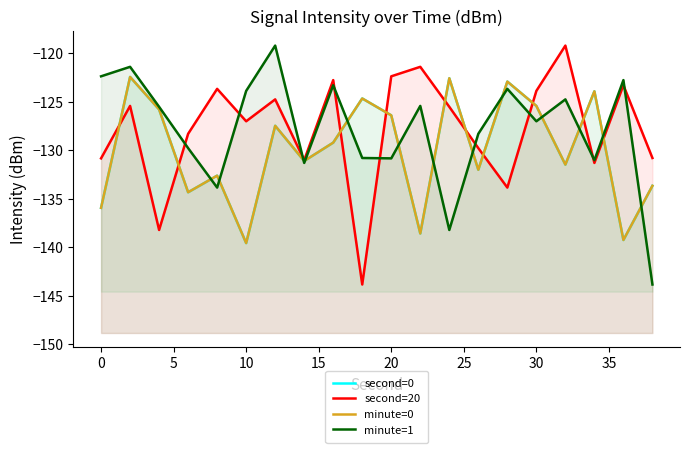

How many data points does each series have?

20